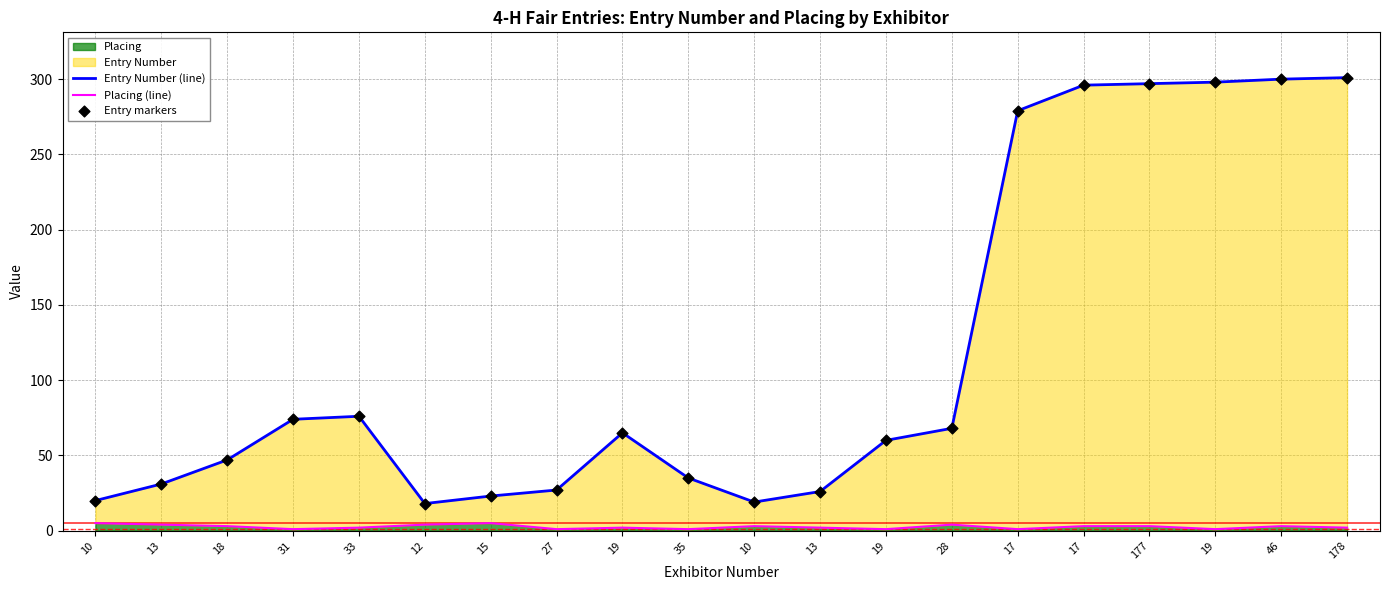

At which category is the sum across all series the highest?

178